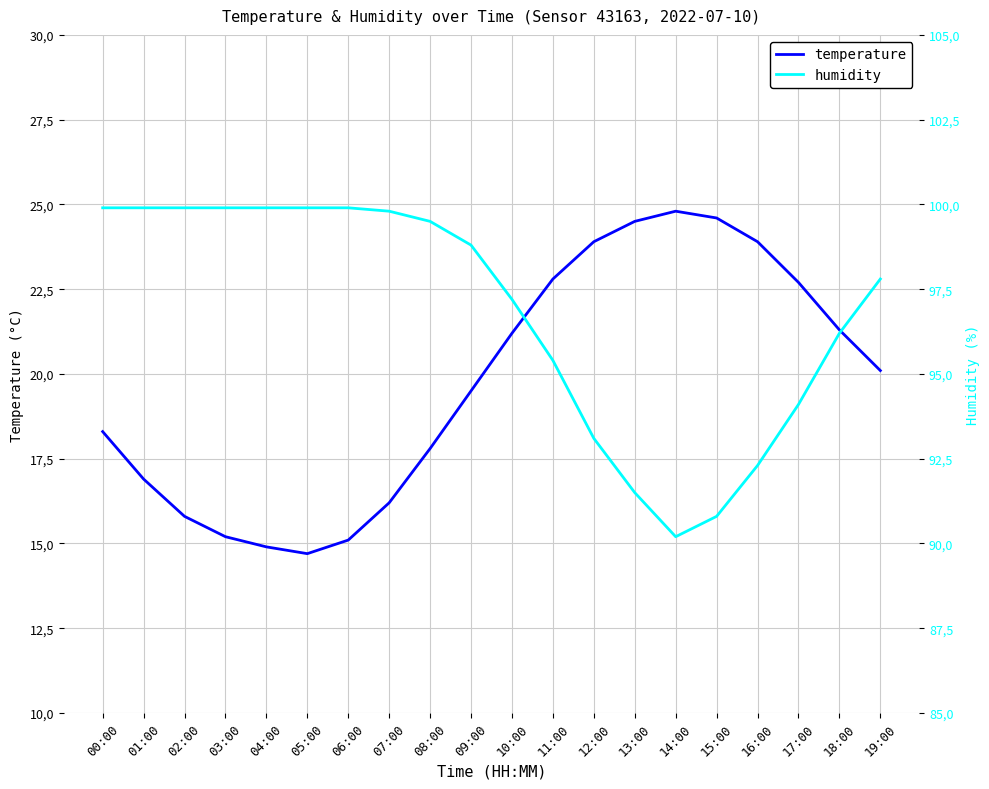

What is the average value of the temperature series?

19.7